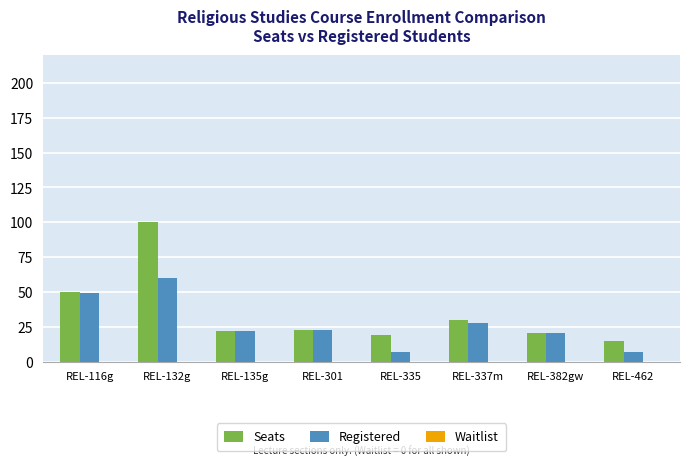

Rank the series by their maximum value, from highest to lowest.

Seats, Registered